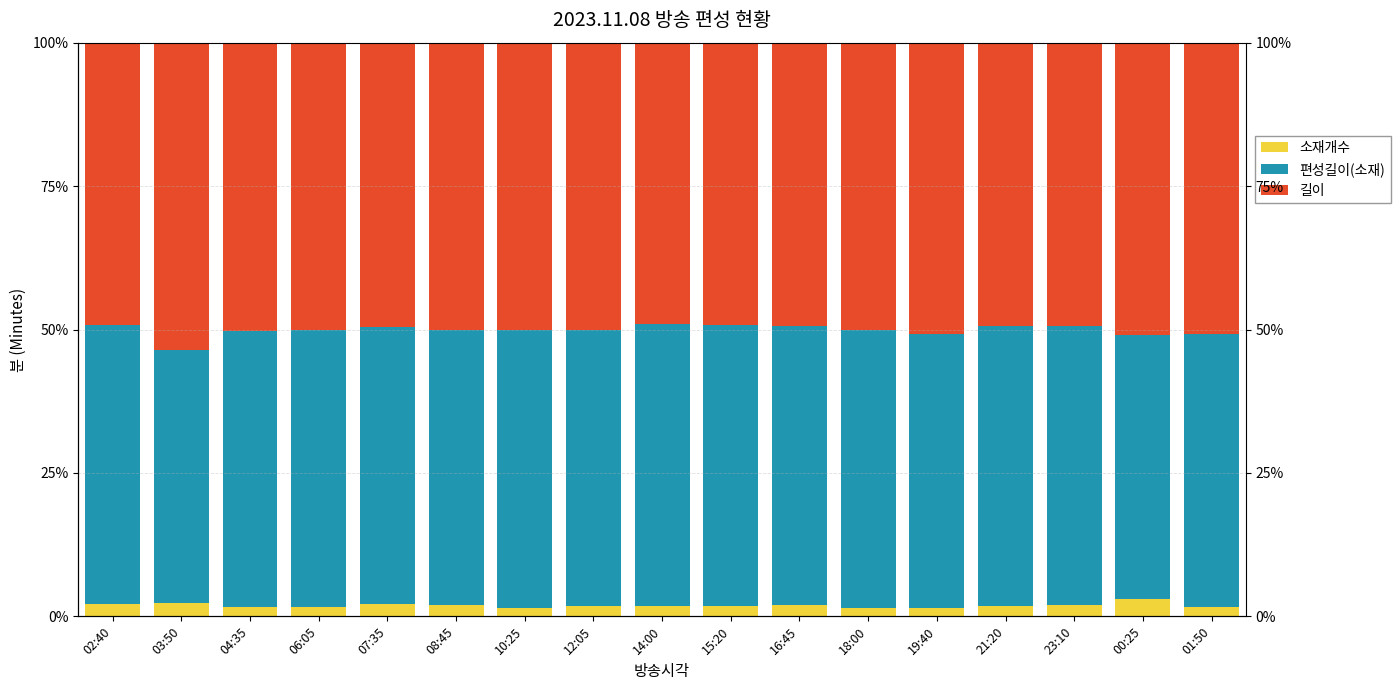

What is the value of the 편성길이(소재) bar at the 14th from the left?

48.9